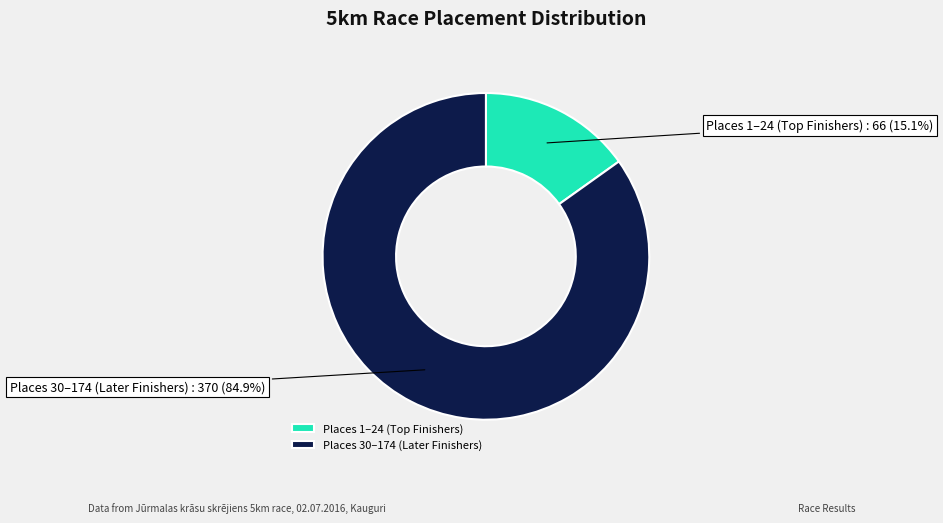

How many segments does this pie chart have?

2